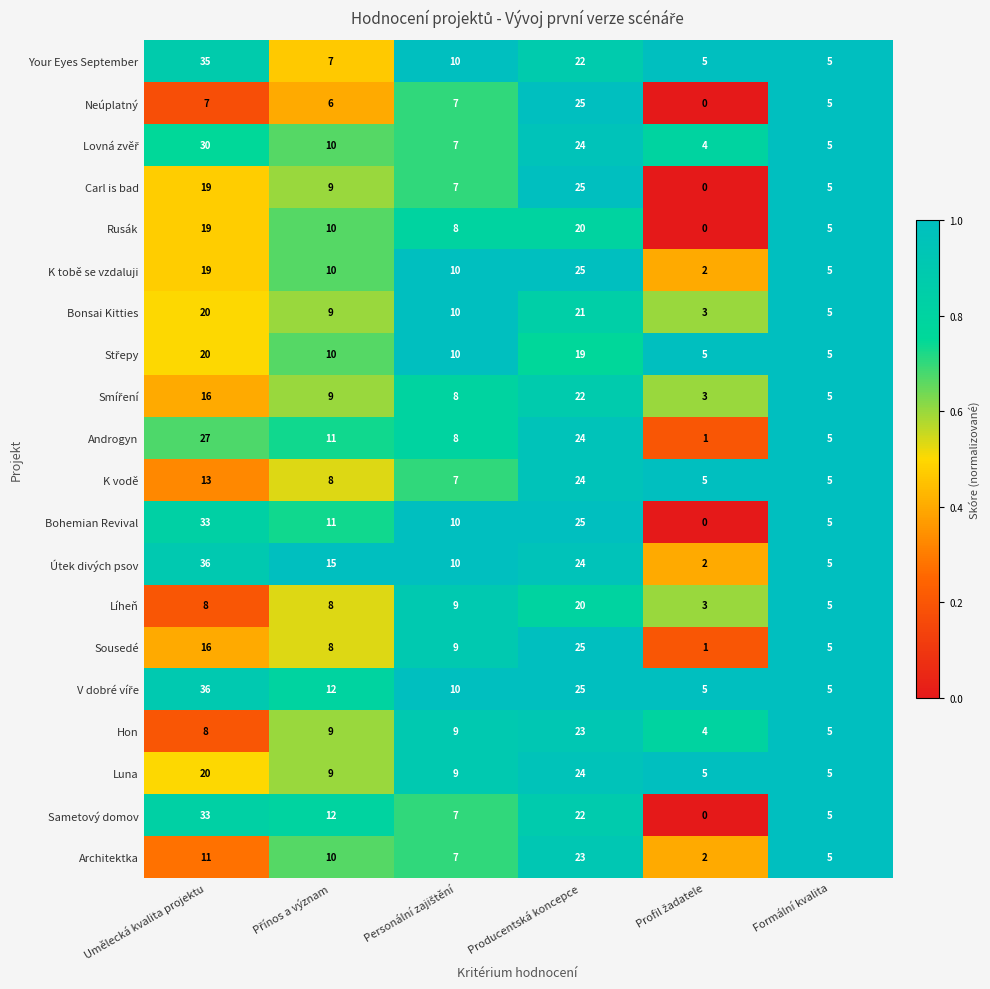

Which series has the largest range (max minus min)?

Útek divých psov